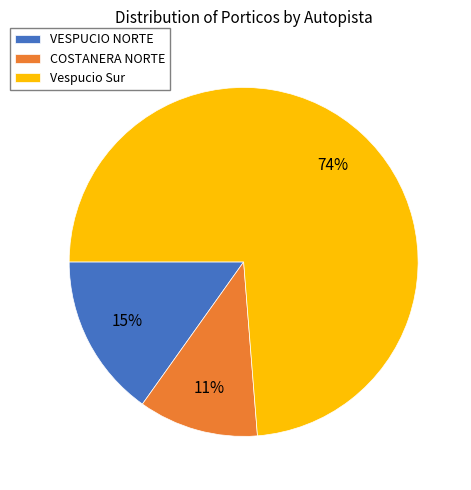

What percentage is the VESPUCIO NORTE slice, to the nearest percent?

15%